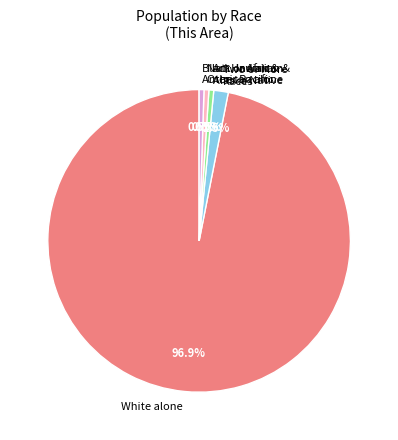

What is the majority slice?

White alone